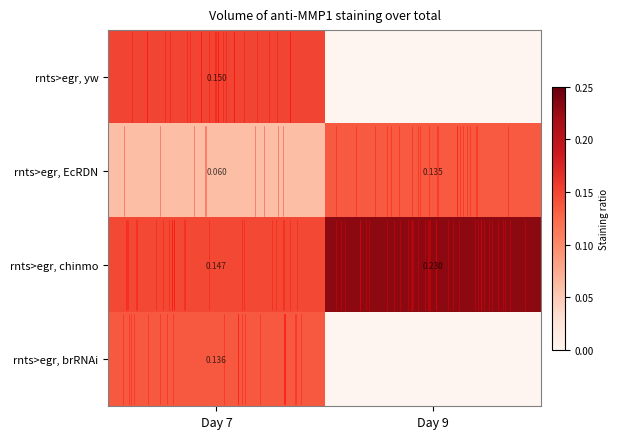

What is the total value across all series at Day 7?

0.5